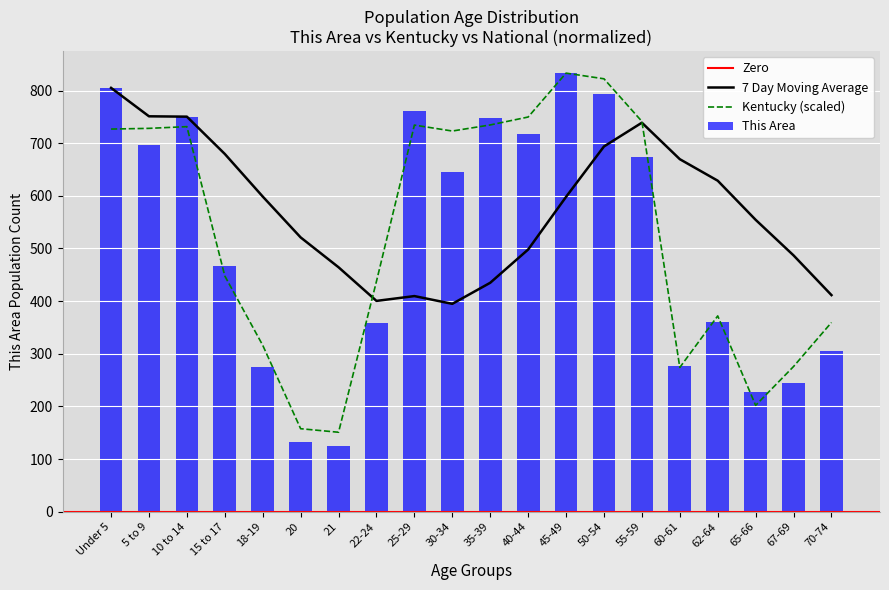

What is the total value across all series at 30-34?

1369.0